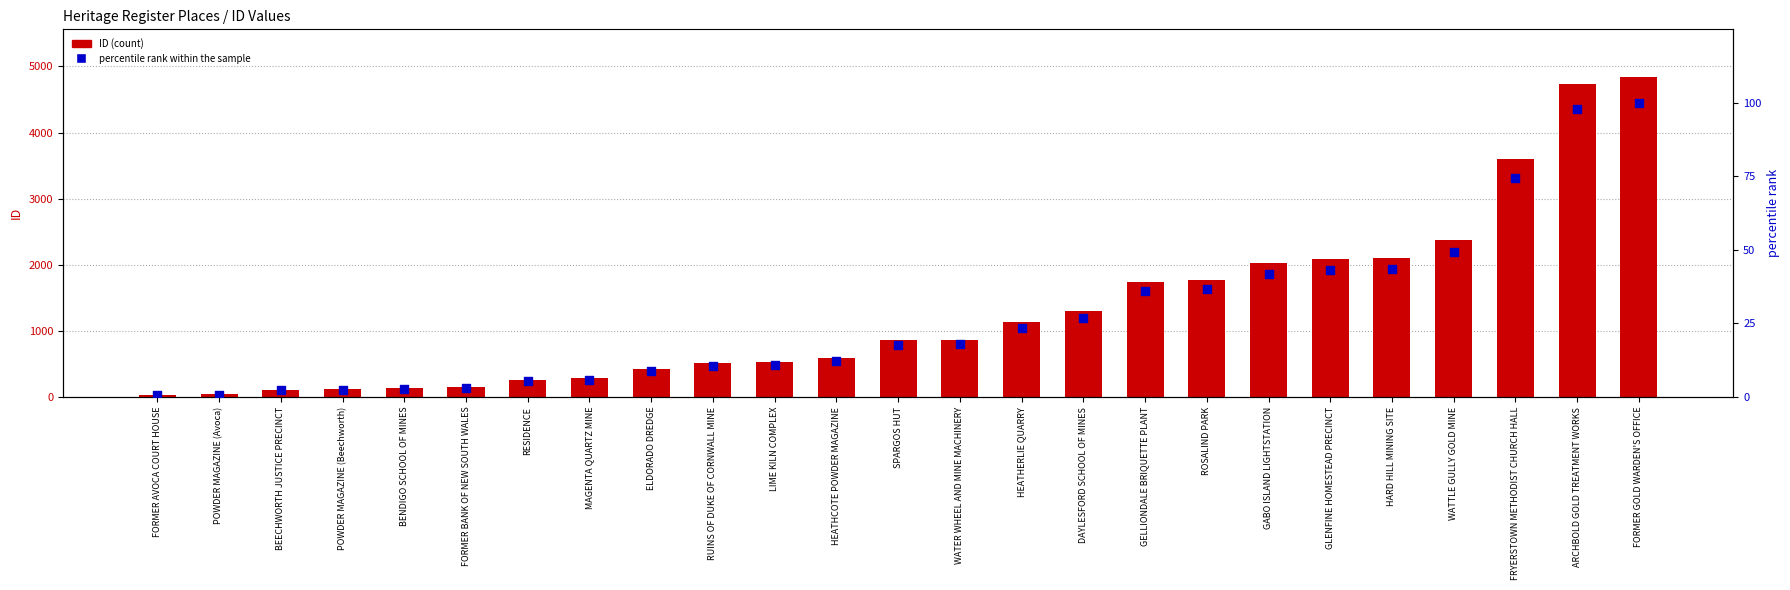

Which series contains the highest Y value?

ID